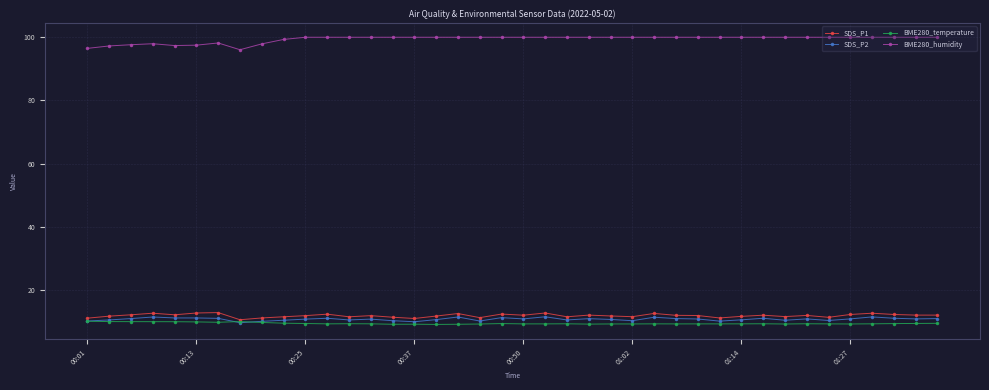

True or false: SDS_P1 and BME280_humidity cross at least once.

False